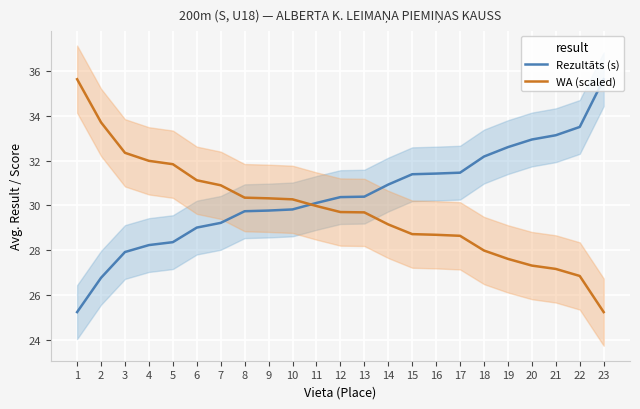

What is the average value of the WA (scaled) series?

29.8